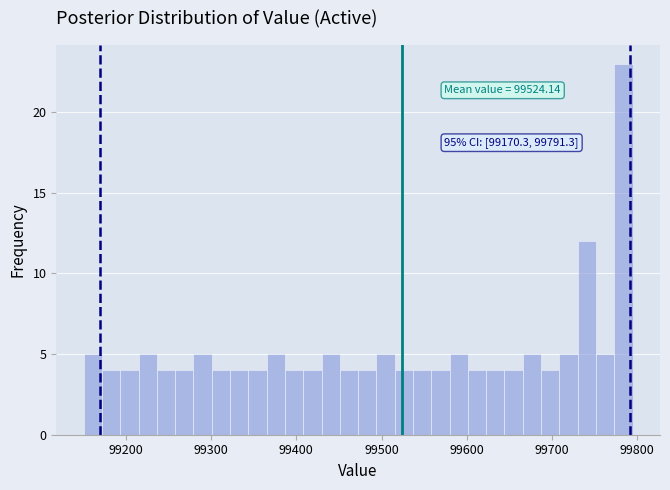

Around what value on the x-axis is the tallest bar? Give the approximate position of its centre, as read against the axis.

99780